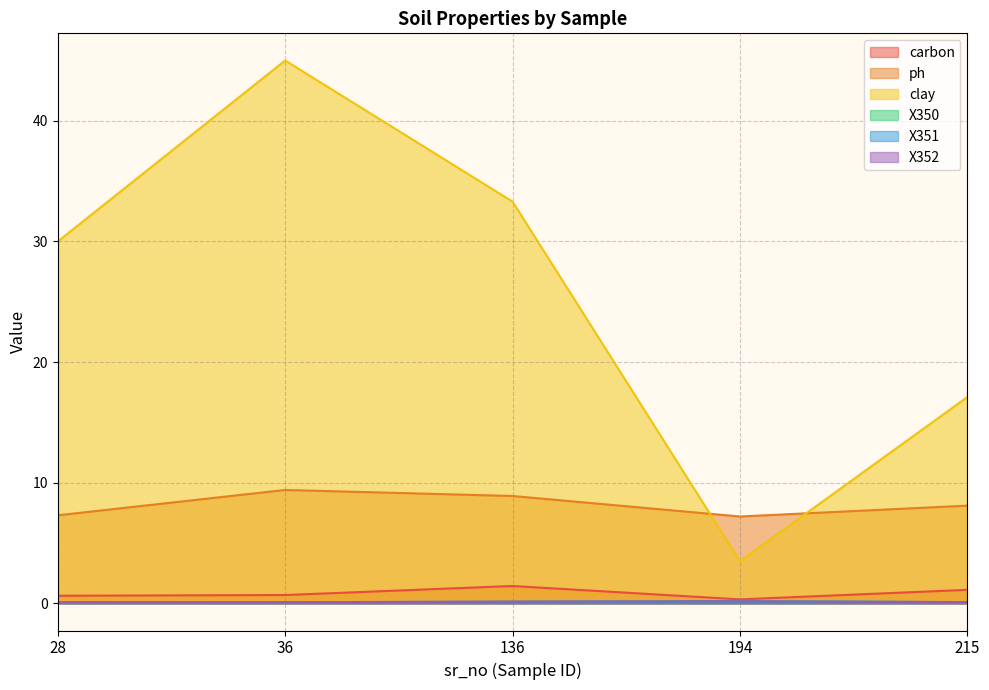

What is the total value across all series at 215?

26.6